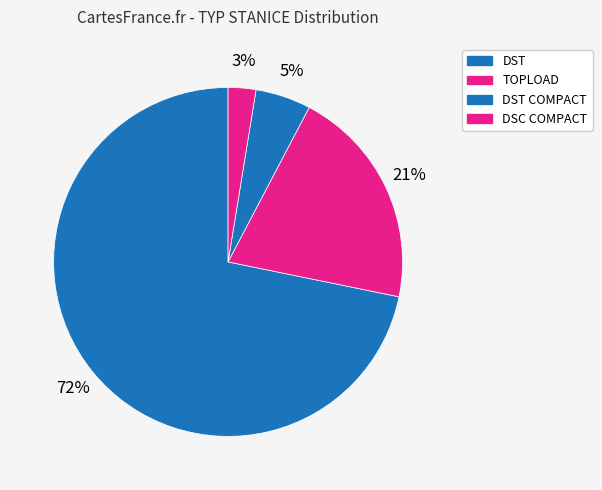

Count the number of slices in the pie.

4